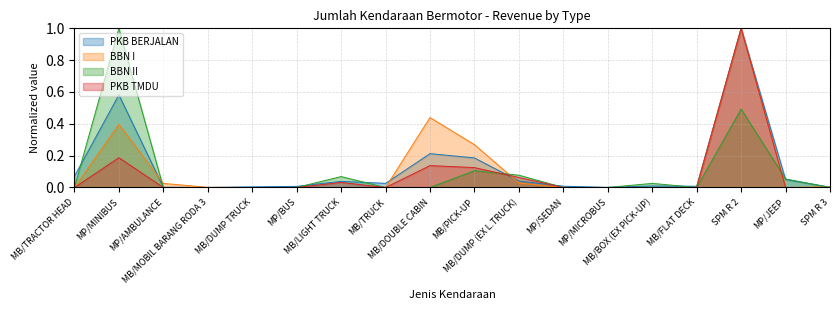

What are all the series names shown in the legend?

PKB BERJALAN, BBN I, BBN II, PKB TMDU